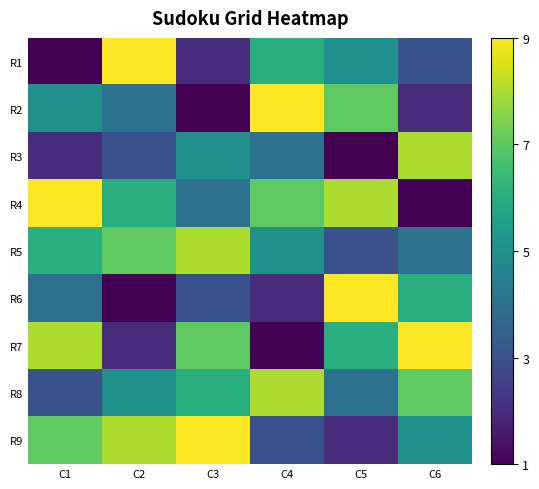

At which category is the sum across all series the highest?

C1